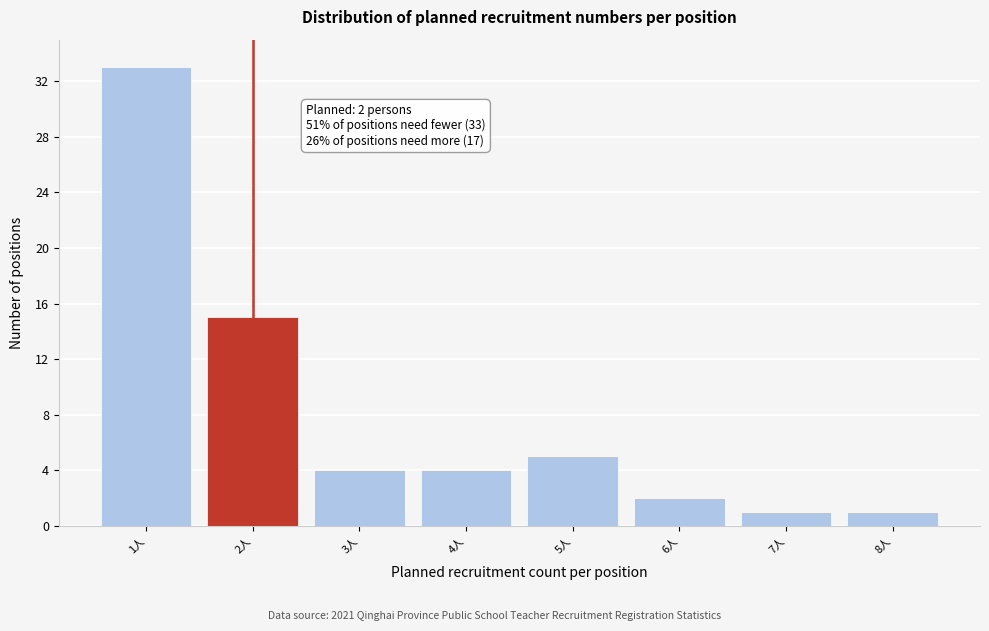

Reading left to right, extract all data points from this chart.

1人=33	2人=15	3人=4	4人=4	5人=5	6人=2	7人=1	8人=1